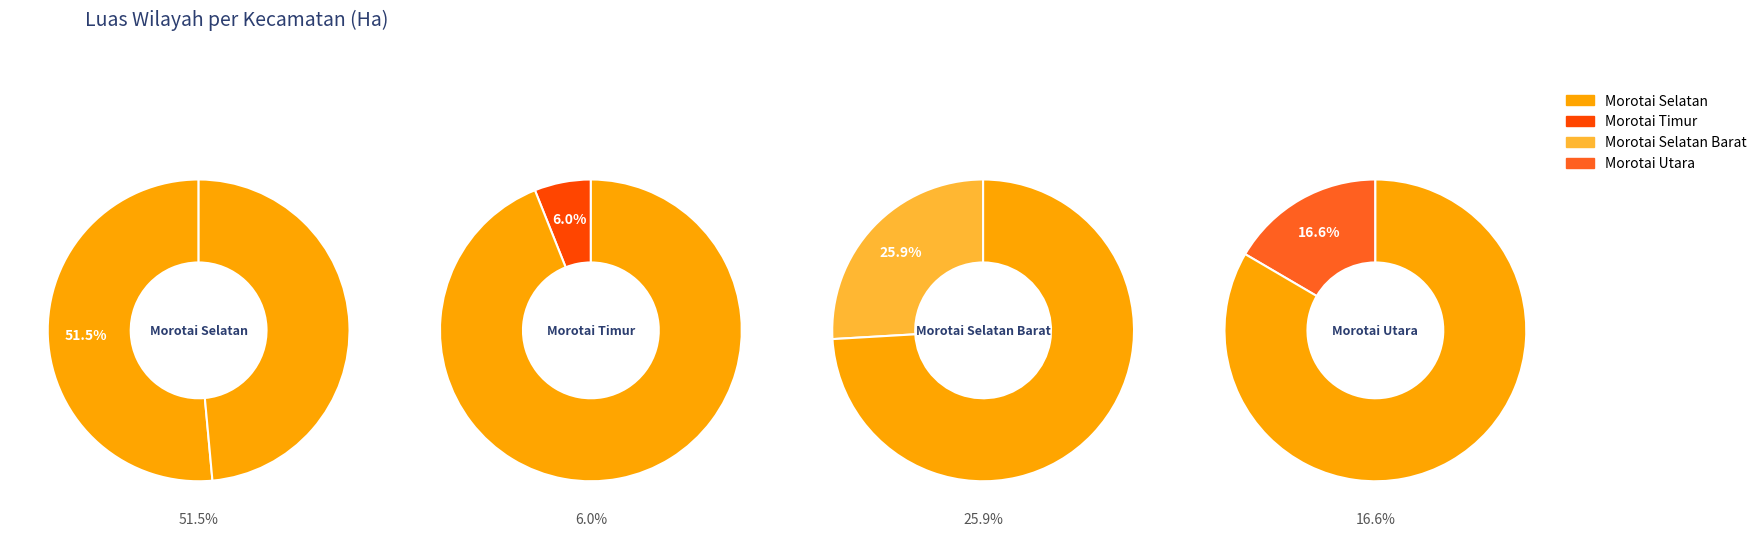

What is the change in value from Morotai Timur to Morotai Selatan Barat?

+326.9